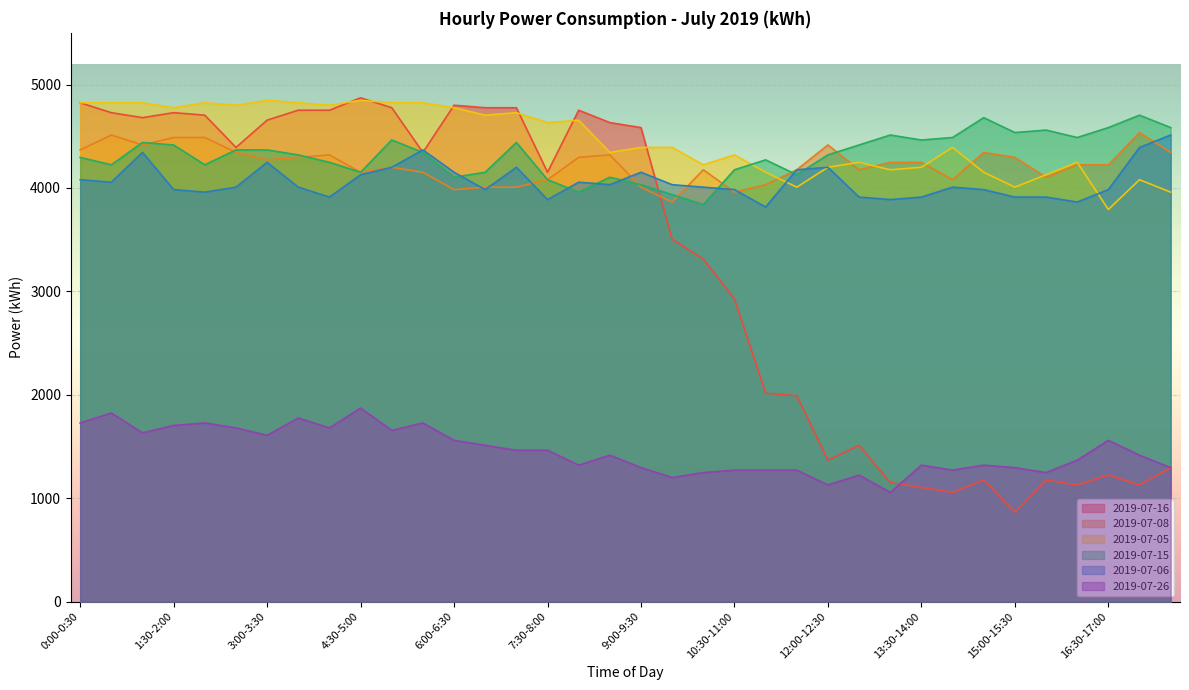

At which category is the sum across all series the highest?

1:00-1:30